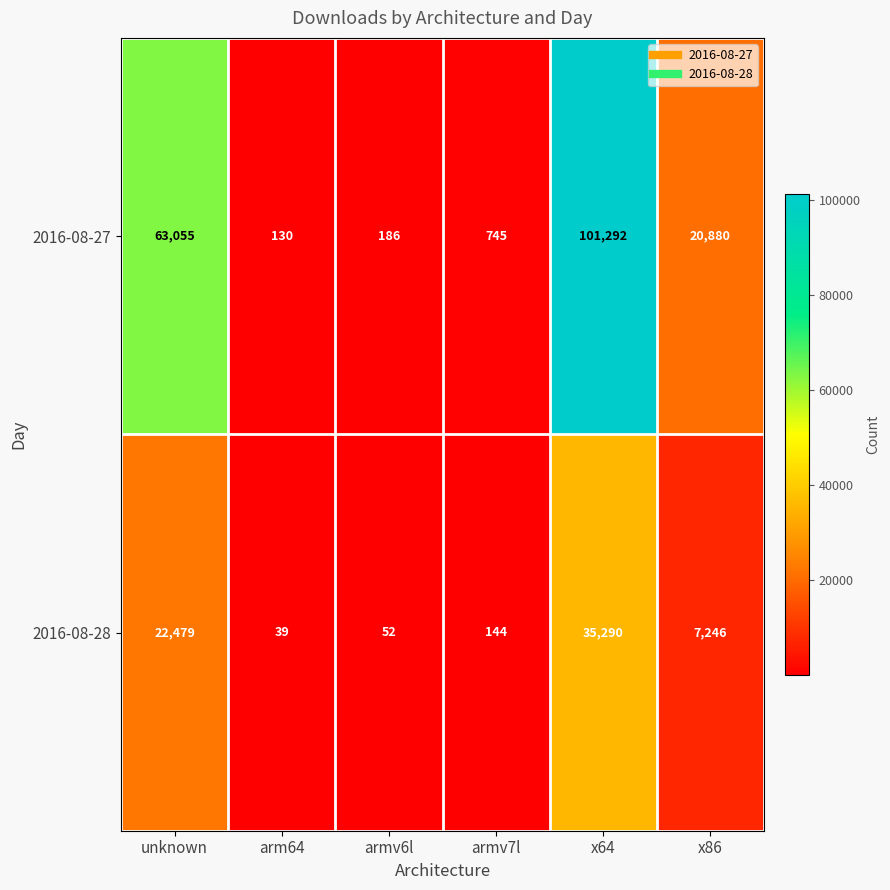

At how many categories does at least one series exceed 97487?

1